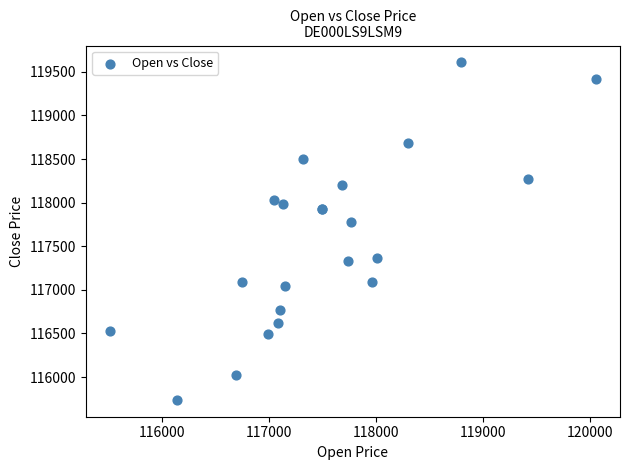

What Y value in the scatter plot is closest to 117673?

117774